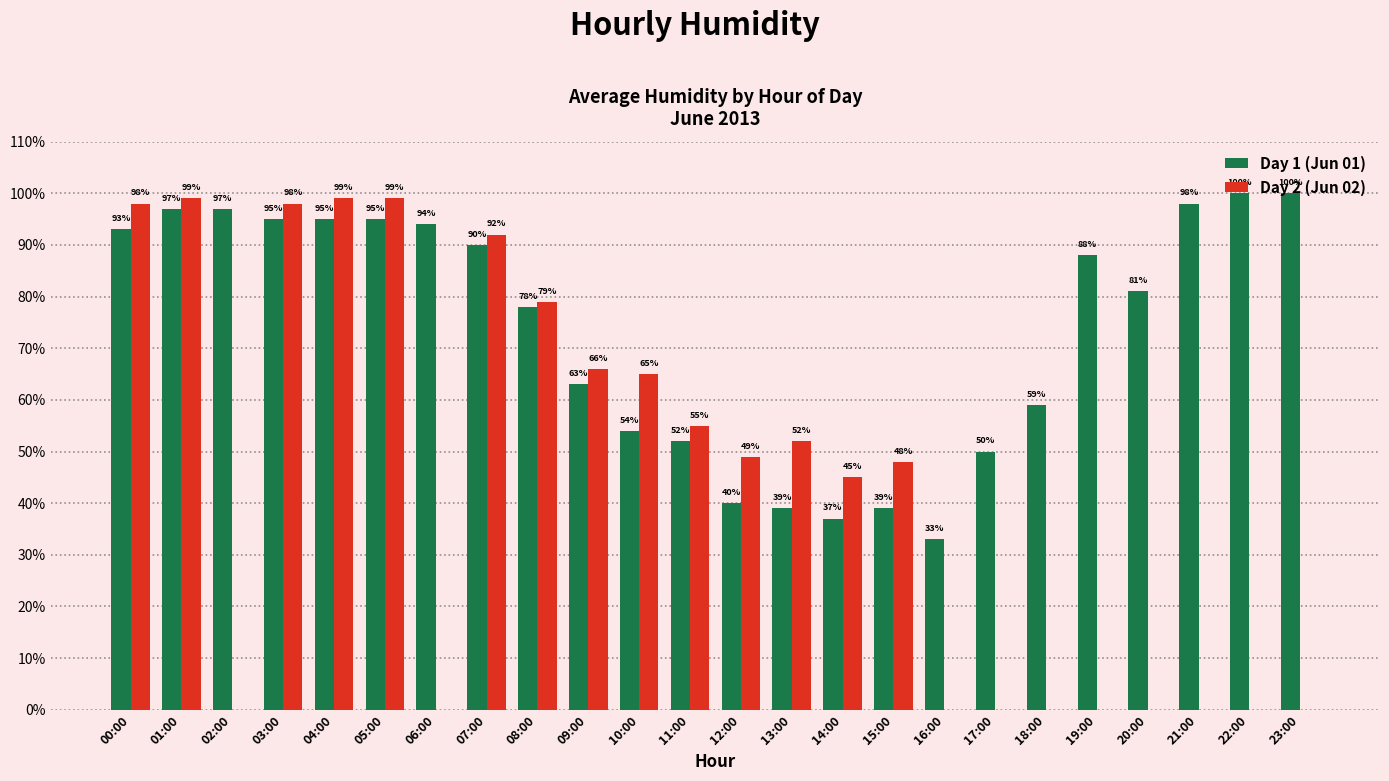

At which category is the sum across all series the highest?

01:00